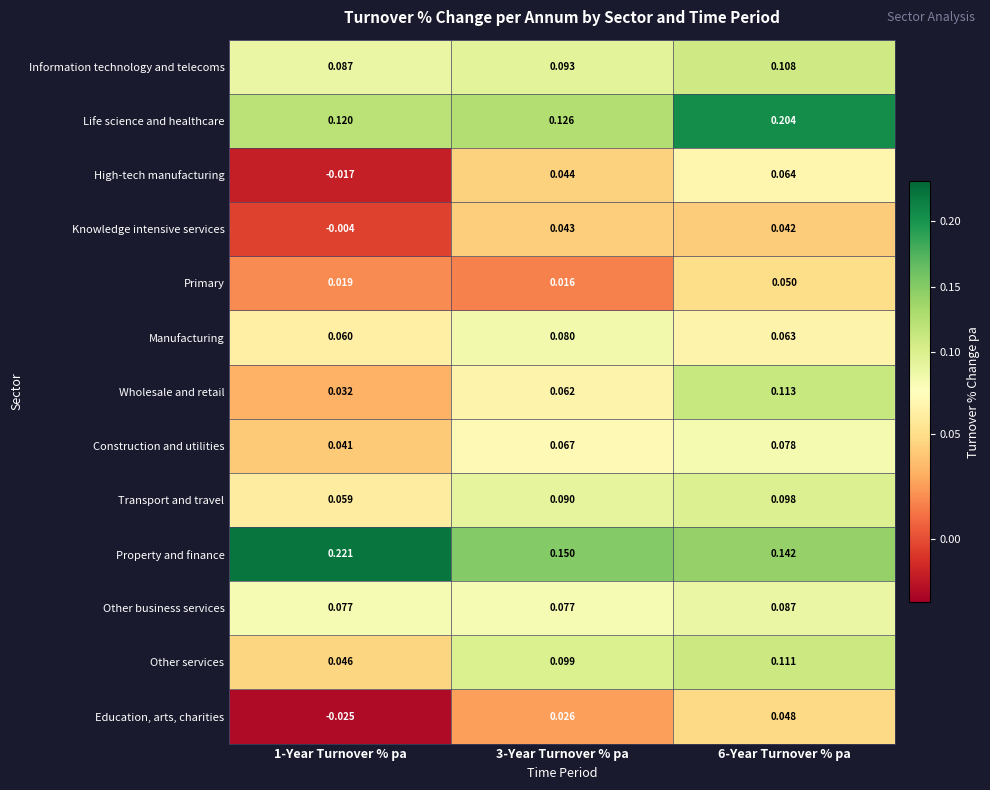

Rank the series at 6-Year Turnover % pa from lowest to highest value.

Knowledge intensive services, Education, arts, charities, Primary, Manufacturing, High-tech manufacturing, Construction and utilities, Other business services, Transport and travel, Information technology and telecoms, Other services, Wholesale and retail, Property and finance, Life science and healthcare